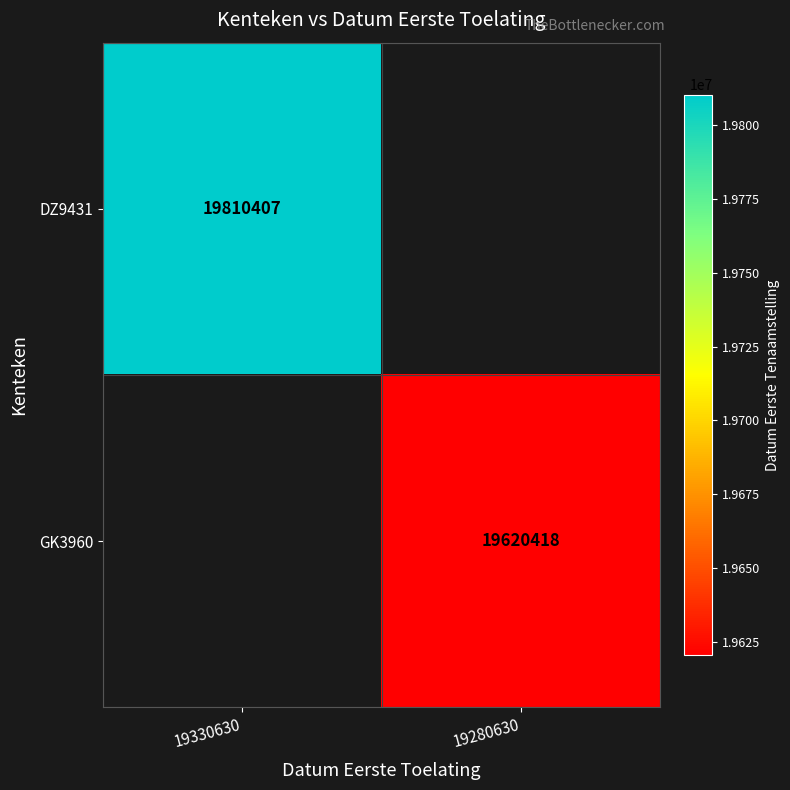

The GK3960 series shows 12340241 at 19280630. True or false?

False